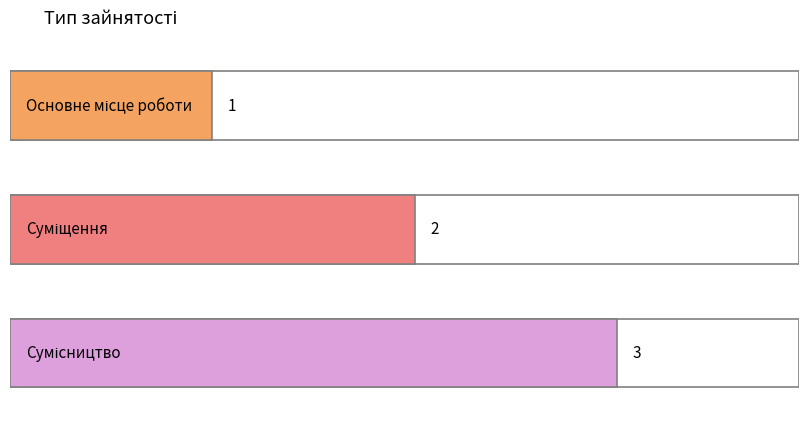

Does the chart contain any negative values?

No